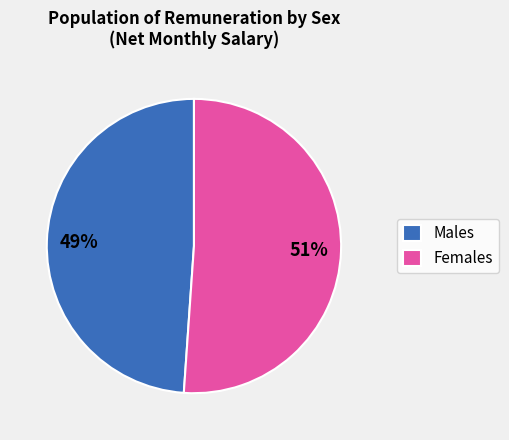

Do Males and Females together represent more than half of the pie?

Yes